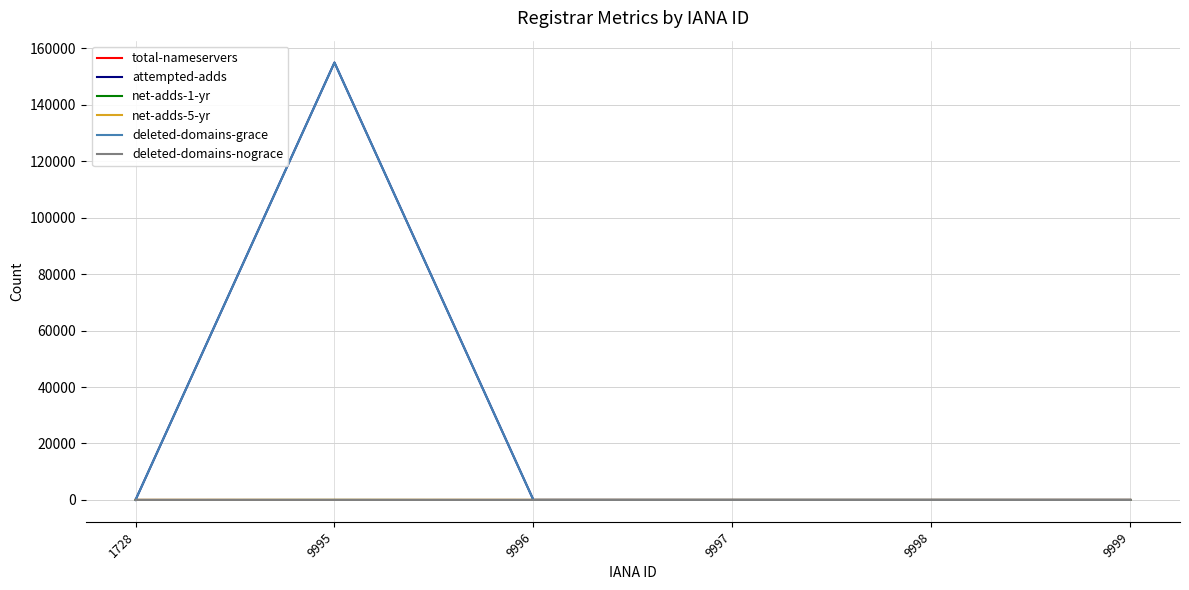

Does the chart display data point markers on the line(s)?

No